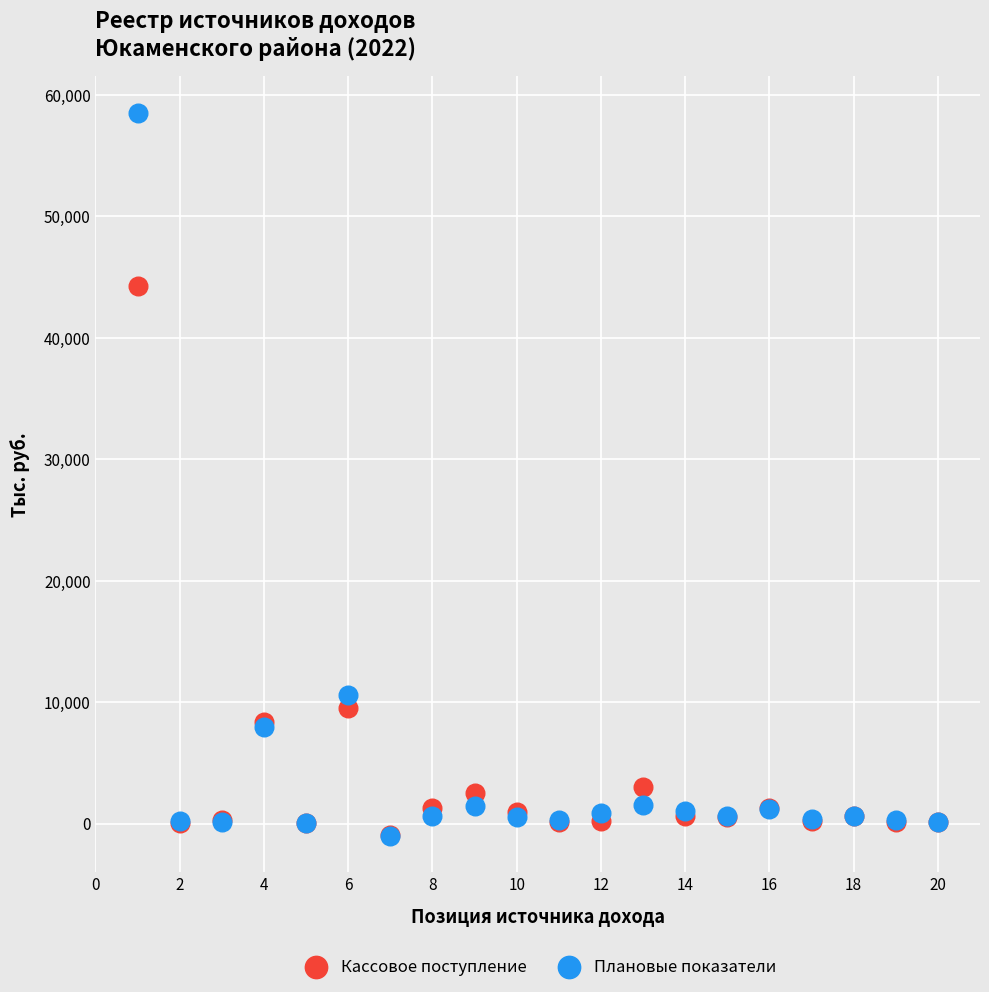

In the Кассовое поступление series, what Y value is closest to 21657?

9480.4